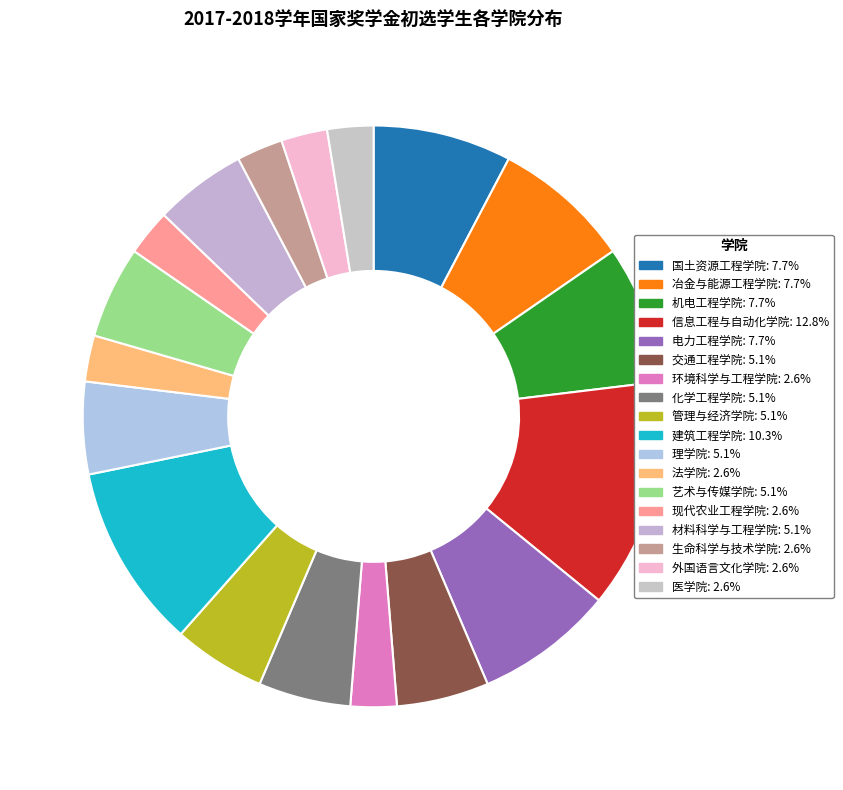

What percentage do 交通工程学院 and 电力工程学院 together represent?

12.8%